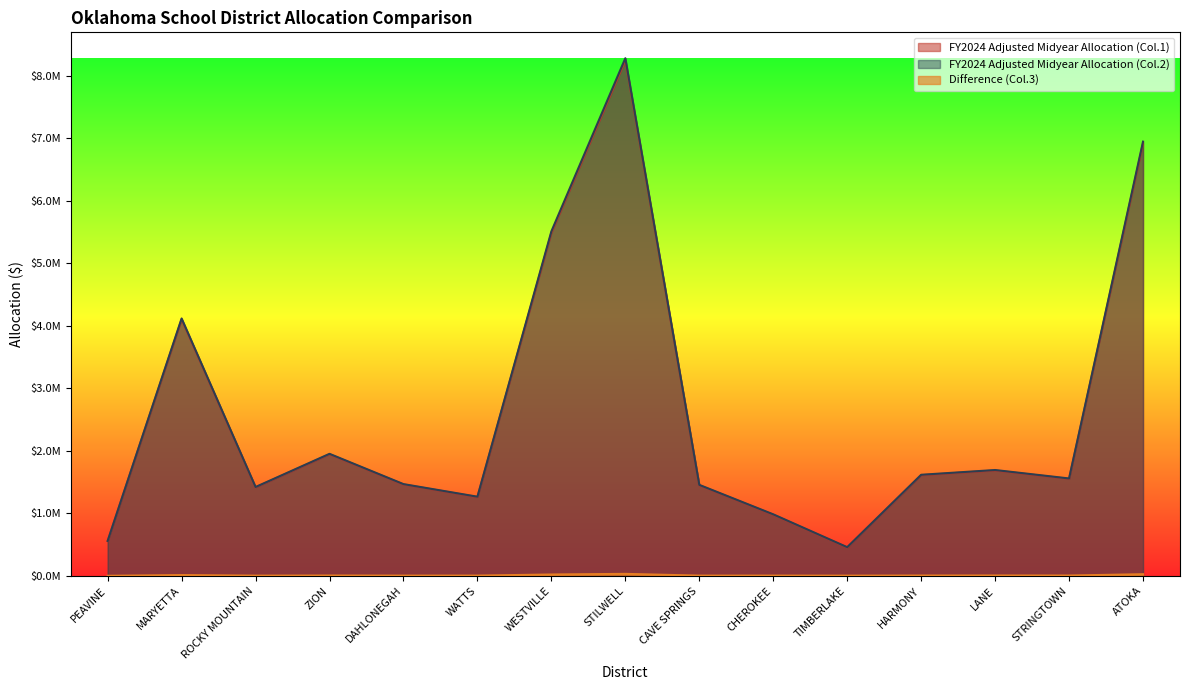

Where is the first local maximum for FY2024 Adjusted Midyear Allocation (Col.1)?

MARYETTA